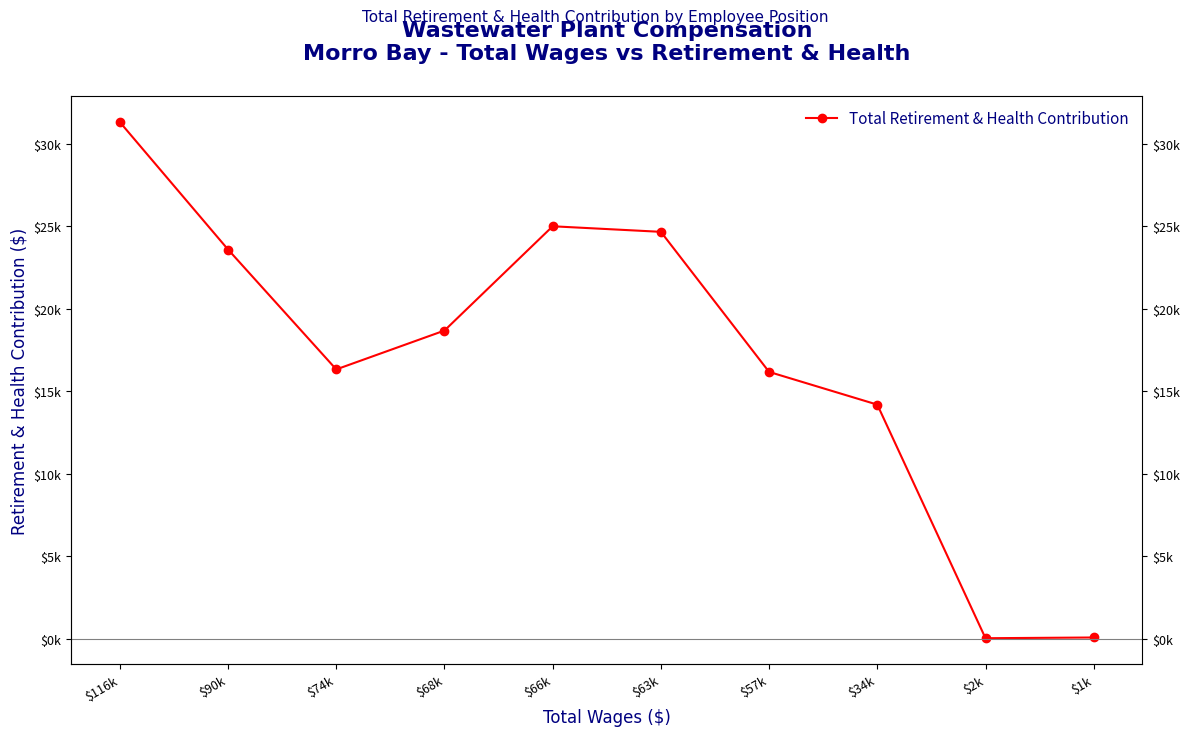

What is the sum of the values at $116k and $66k?

56330